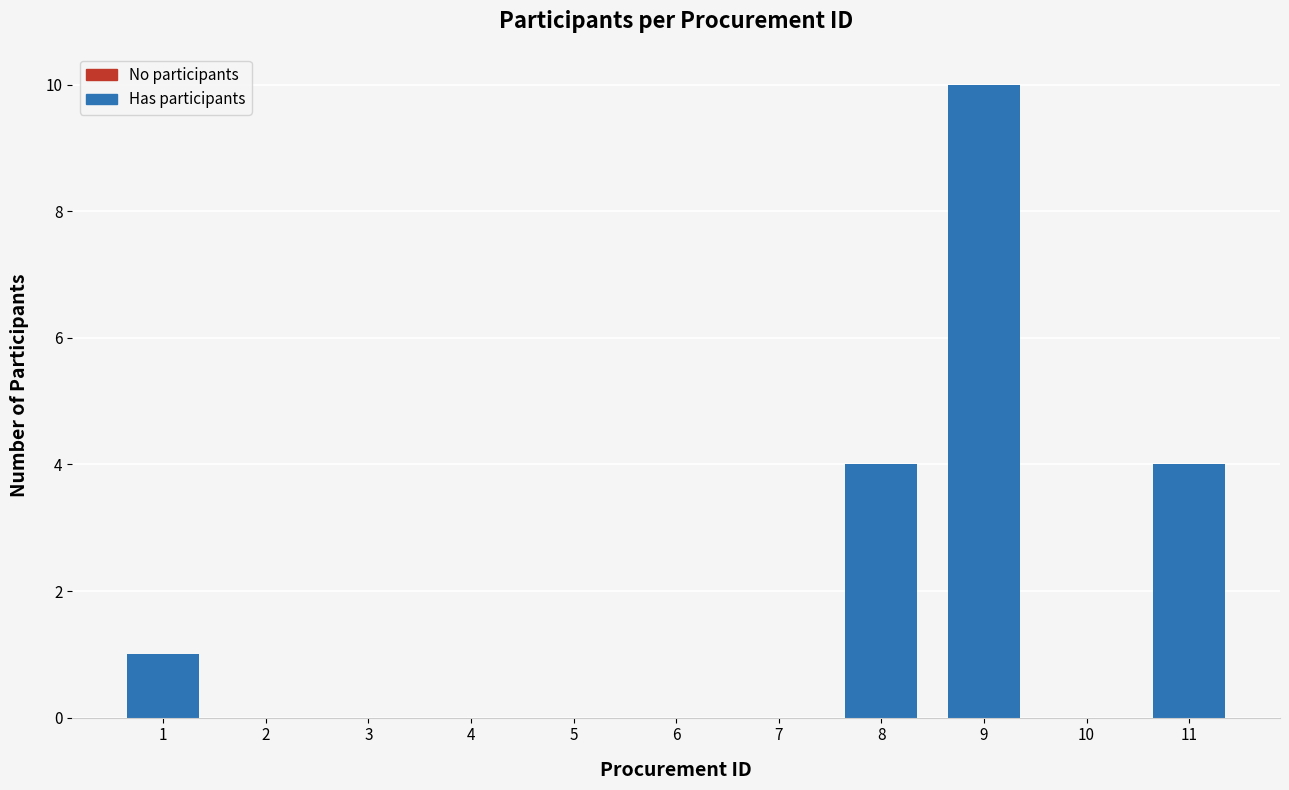

Are the bars grouped side by side (vs. stacked)?

No